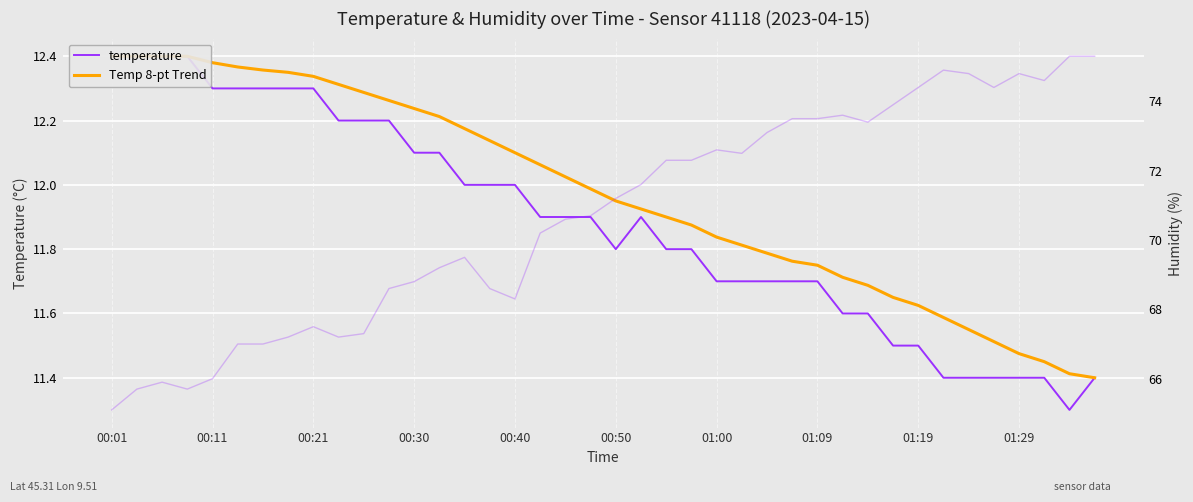

What is the total value across all series at 35?

171.7